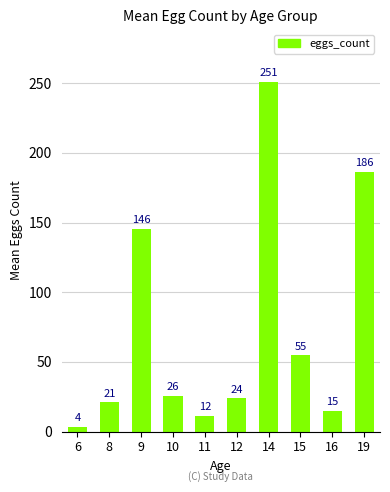

What is the change in value from 6 to 15?

+51.5